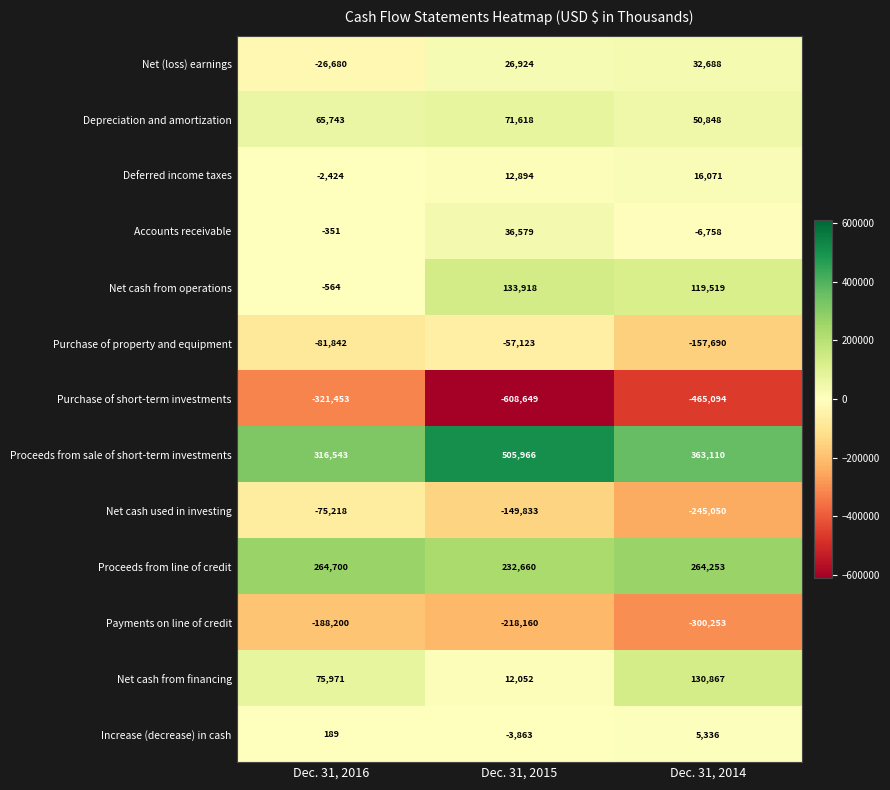

At which category is the sum across all series the highest?

Dec. 31, 2016